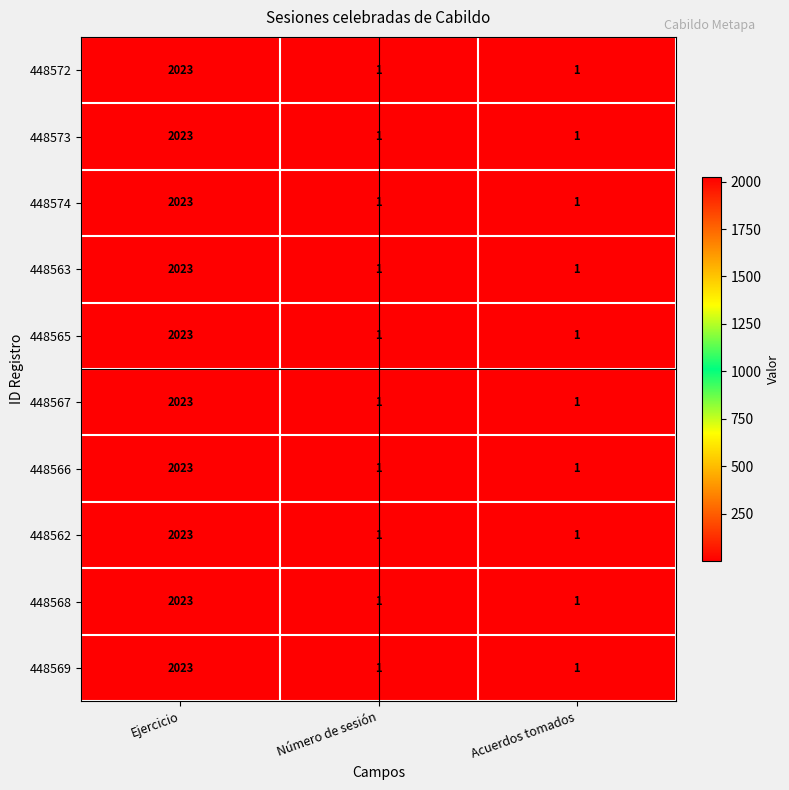

The value of 448572 at Número de sesión is 2. True or false?

False